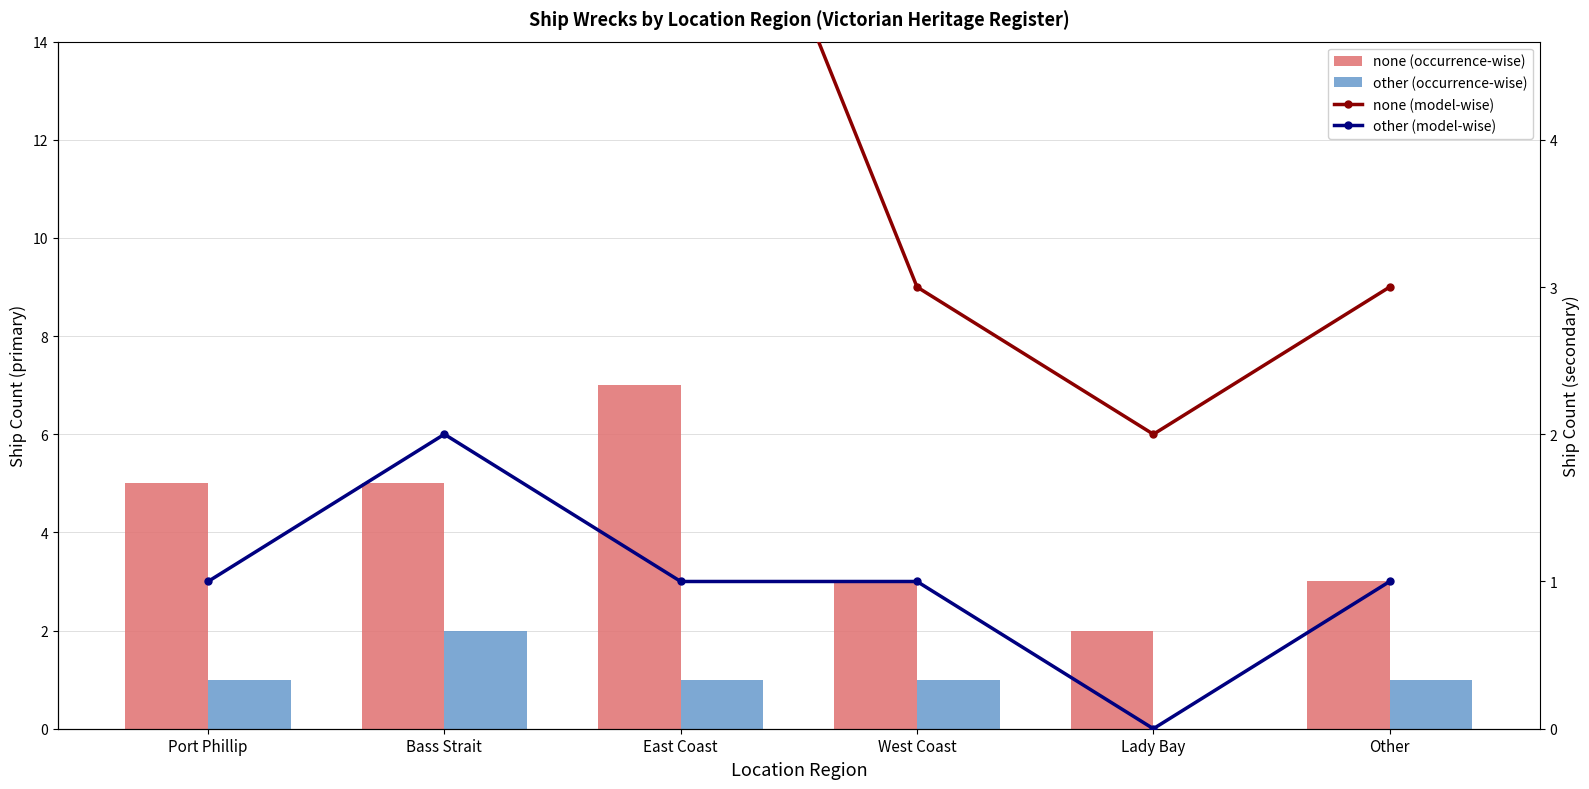

At Lady Bay, list the series in order from smallest to largest.

other (occurrence-wise), other (model-wise), none (occurrence-wise), none (model-wise)